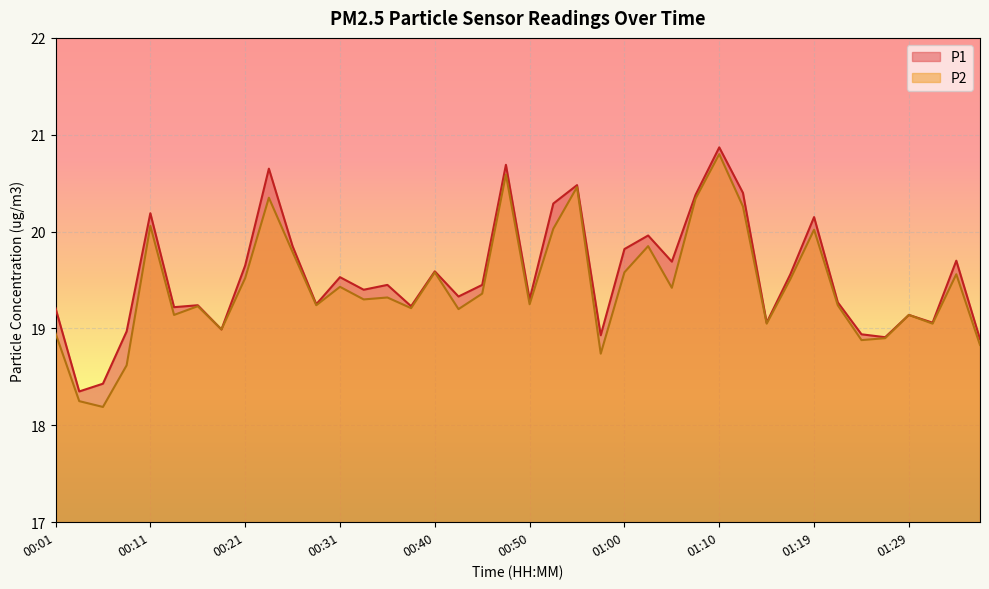

What is the label of the 2nd point from the right?

01:34